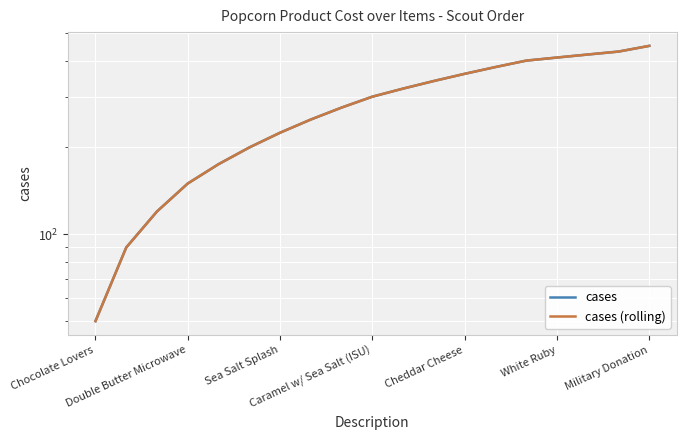

What are all the series names shown in the legend?

cases, cases (rolling)